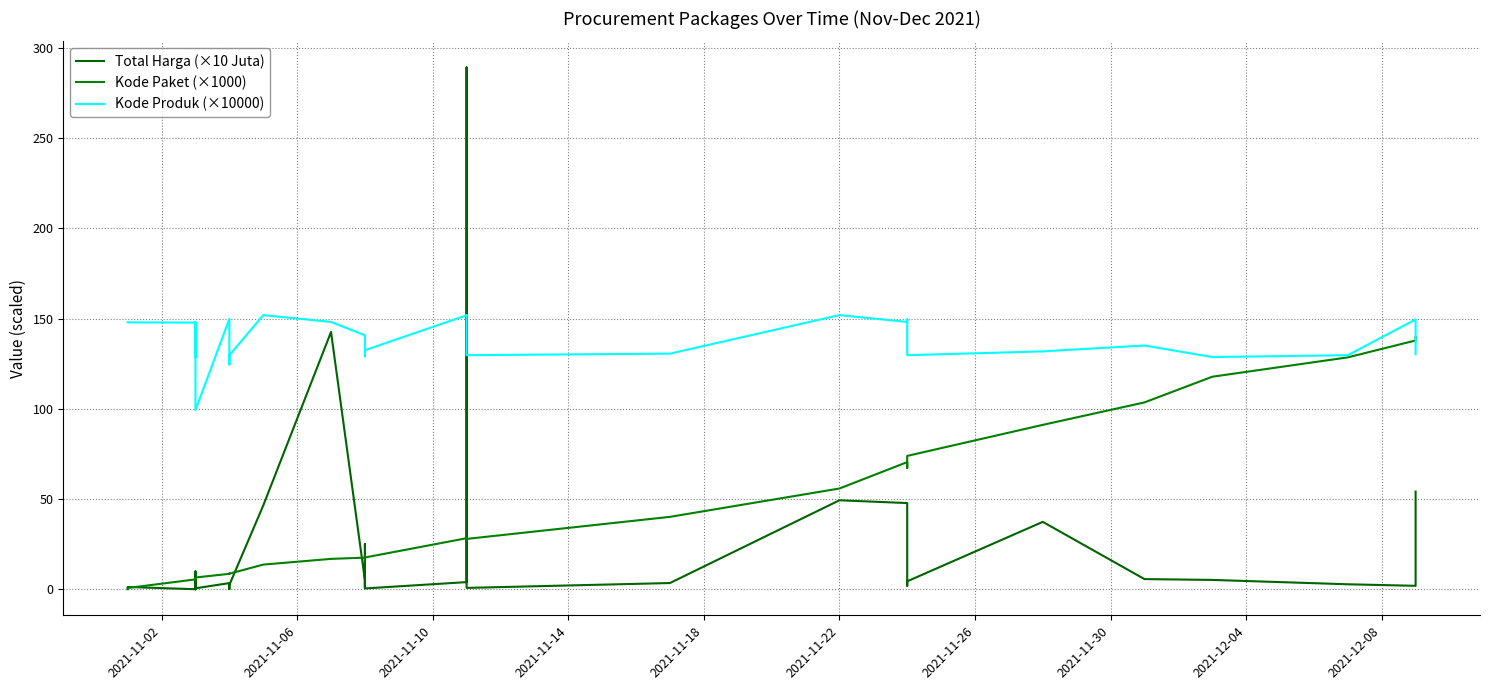

What is the difference between the maximum and minimum values in the Kode Paket (×1000) series?

139.4